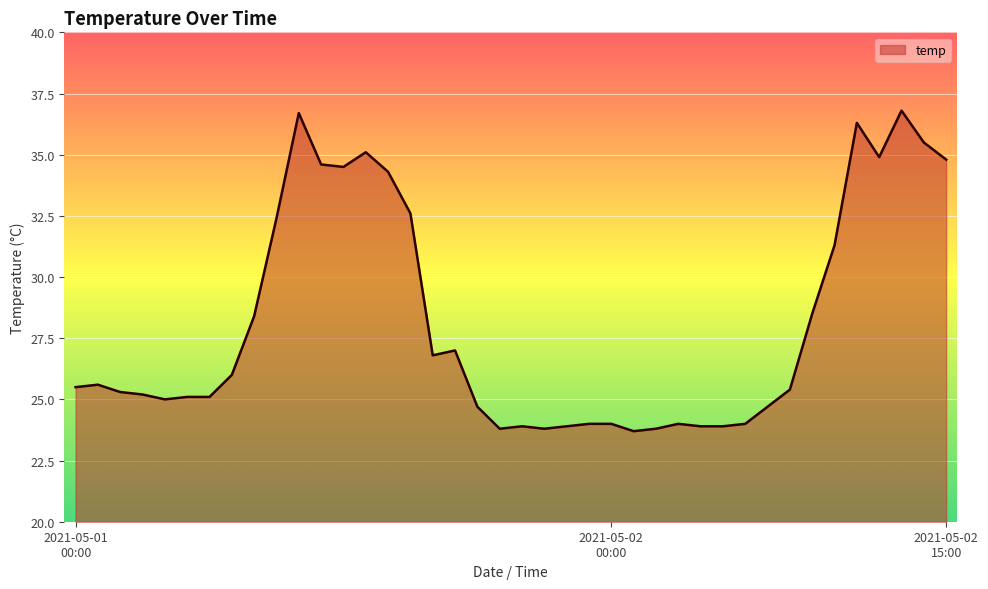

What is the greatest value displayed?

36.8